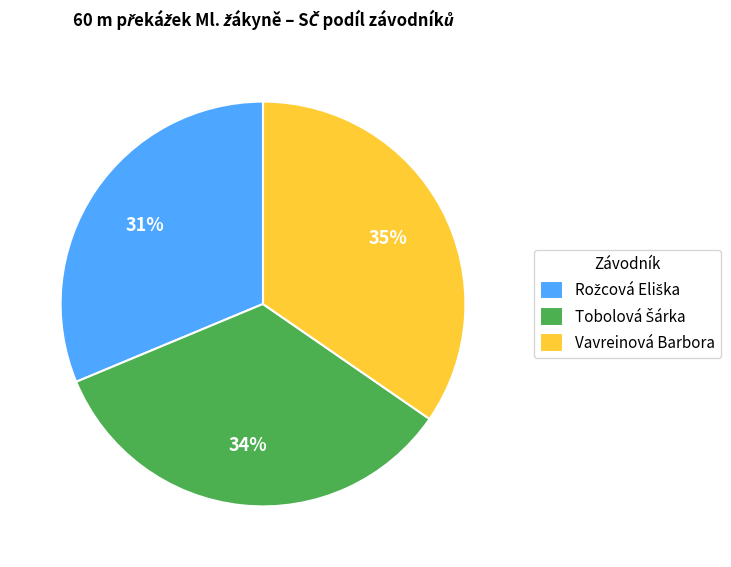

To the nearest percent, what portion does Vavreinová Barbora represent?

35%